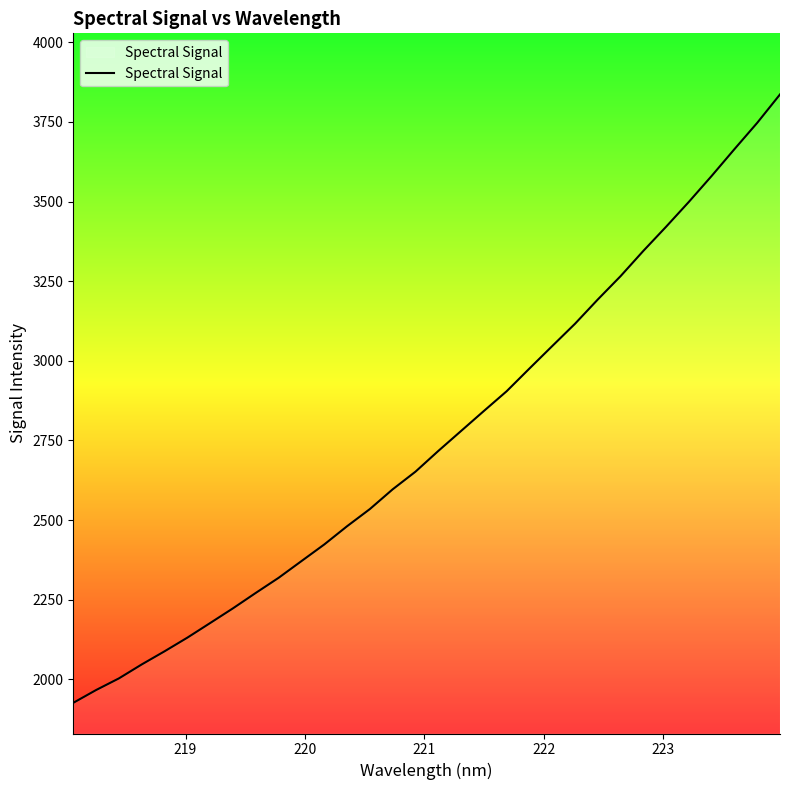

What is the smallest value displayed?

1926.3